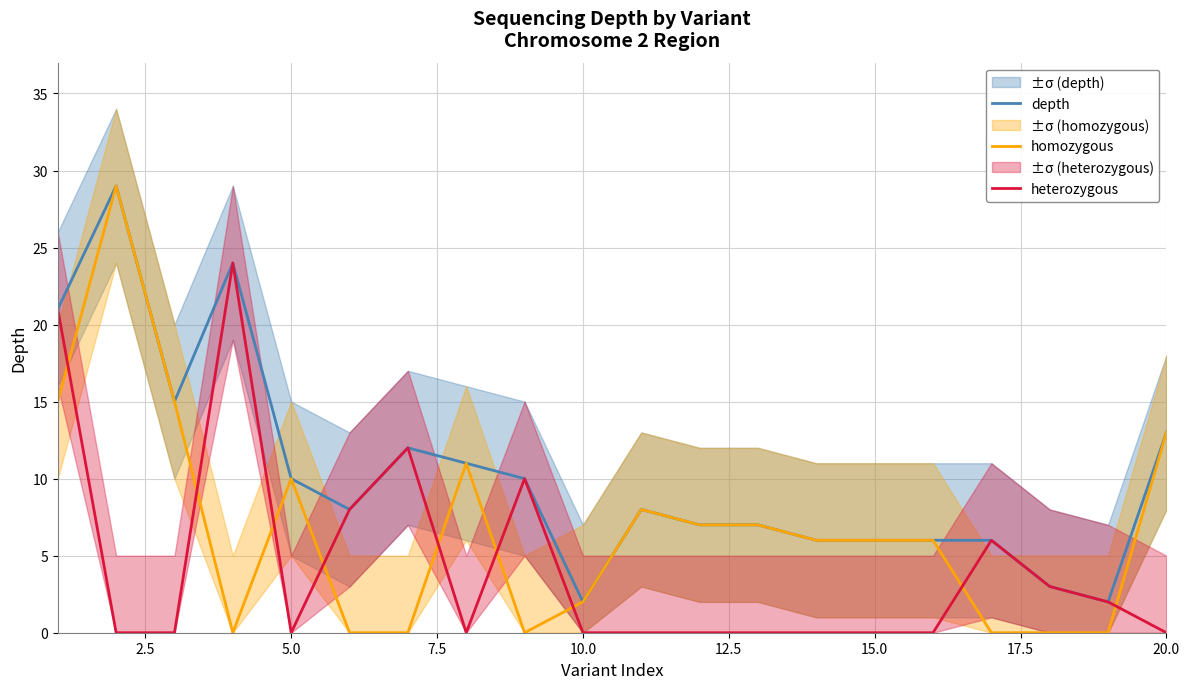

Rank the series by their average value, from lowest to highest.

heterozygous, homozygous, depth